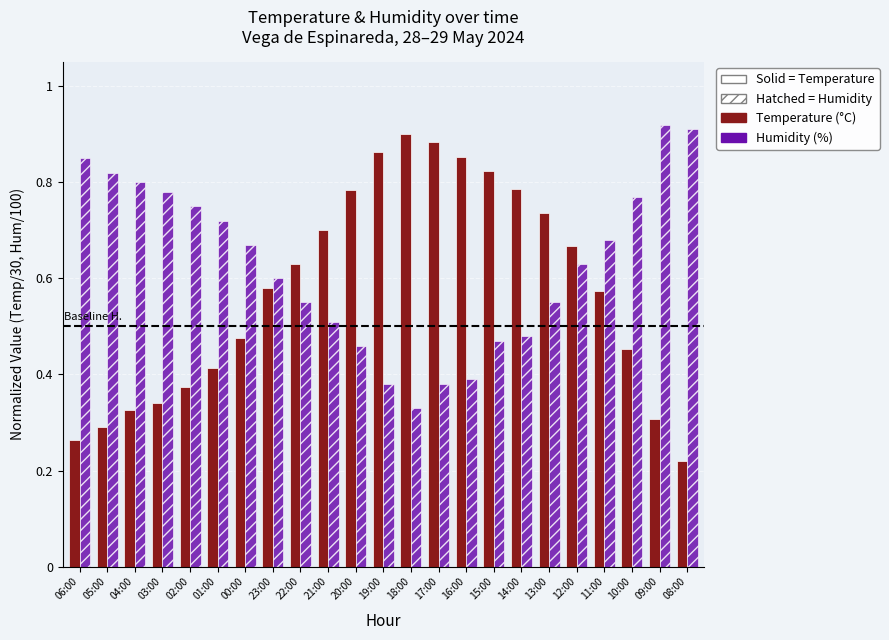

Which category has the highest value in the Temperature (°C) series?

18:00